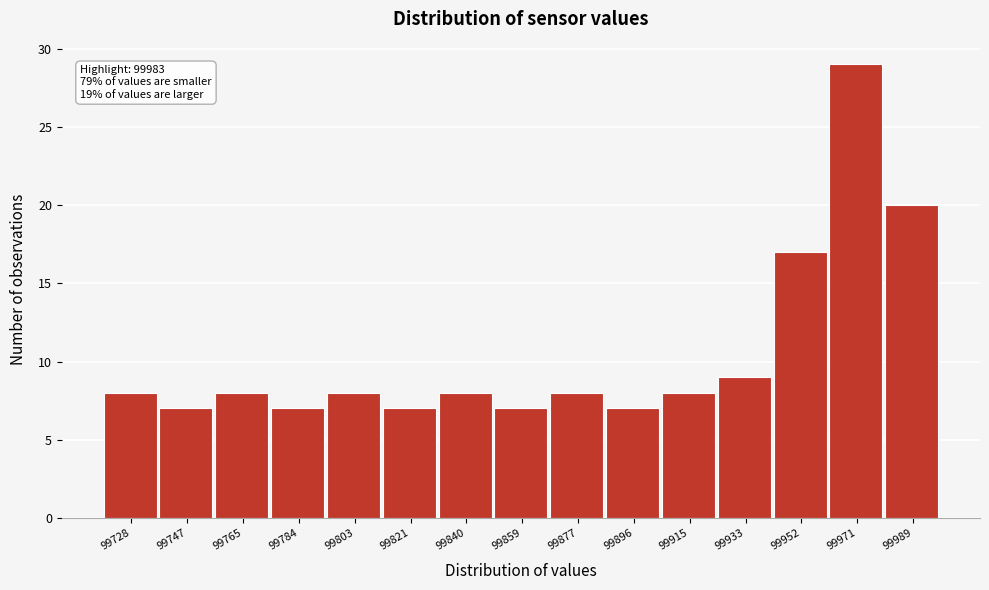

Reading left to right, transcribe all the data shown in this chart.

99728=8	99747=7	99765=8	99784=7	99803=8	99821=7	99840=8	99859=7	99877=8	99896=7	99915=8	99933=9	99952=17	99971=29	99989=20